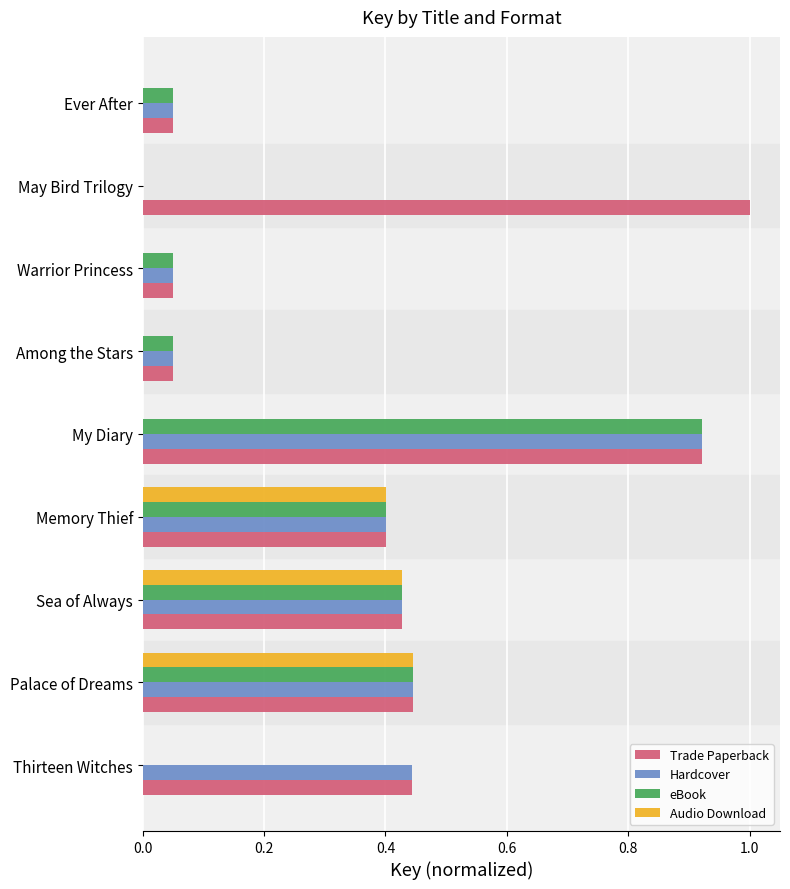

What are all the series names shown in the legend?

Trade Paperback, Hardcover, eBook, Audio Download